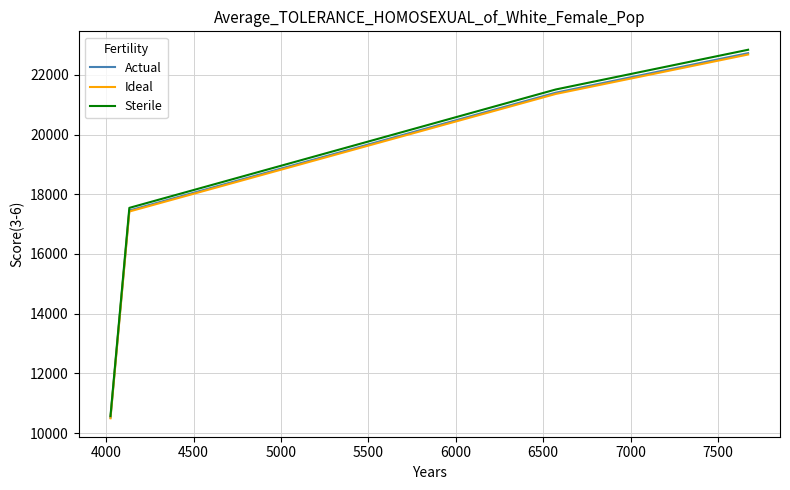

Which series has the largest range (max minus min)?

Sterile